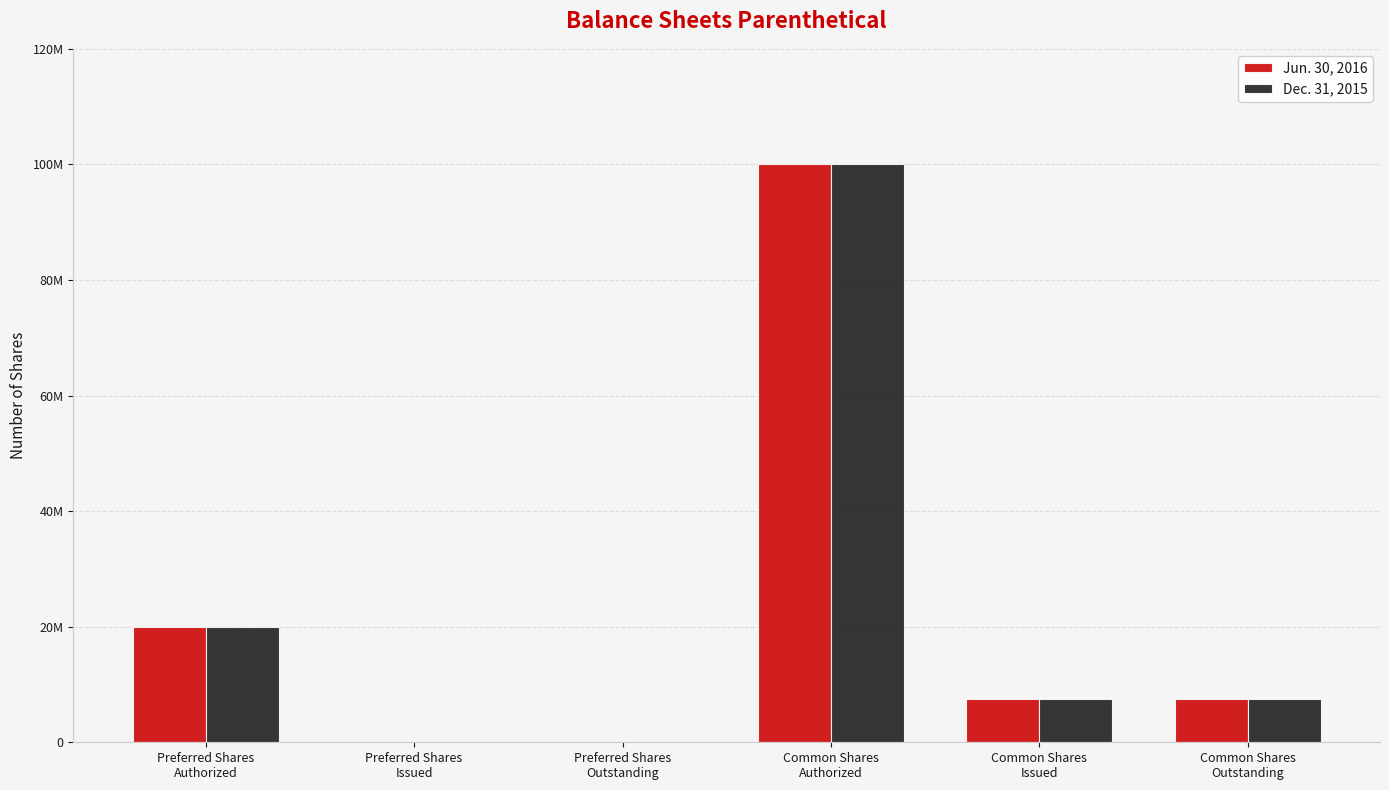

Does the chart contain stacked bars?

No